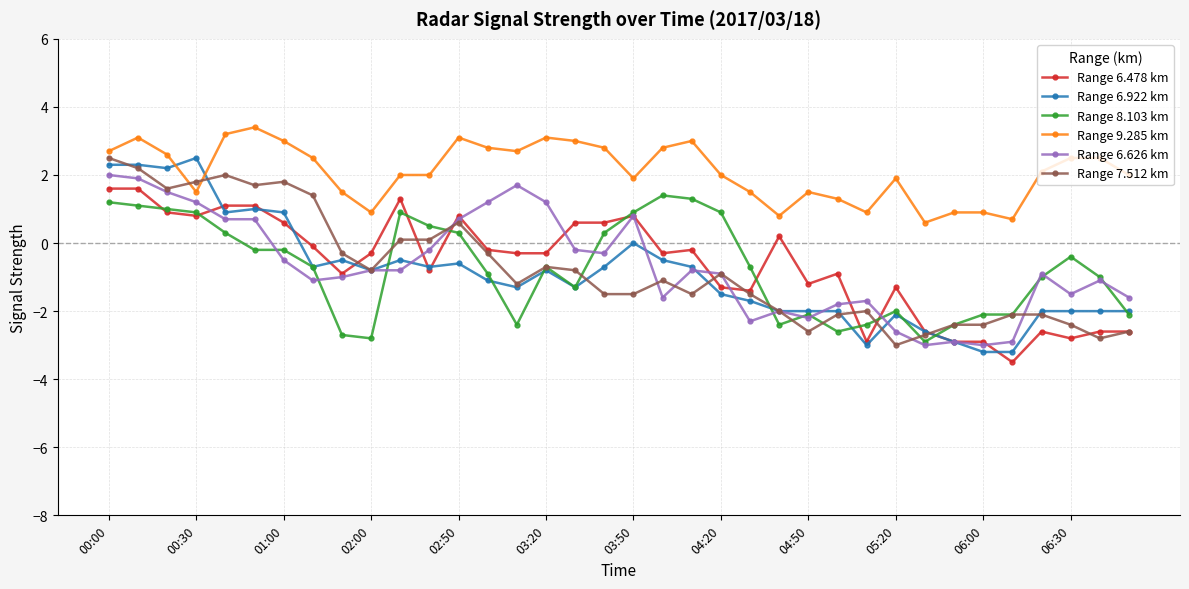

What is the smallest value displayed?

-3.5